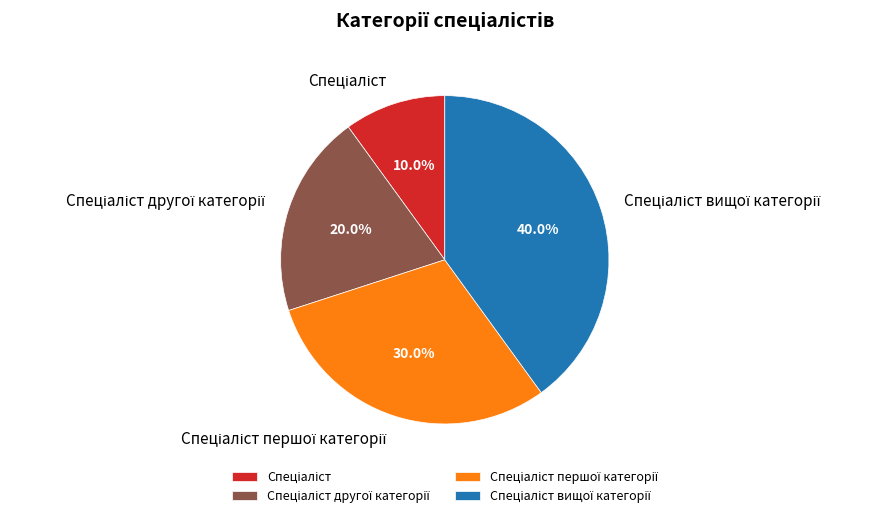

Does any single category account for the majority?

No